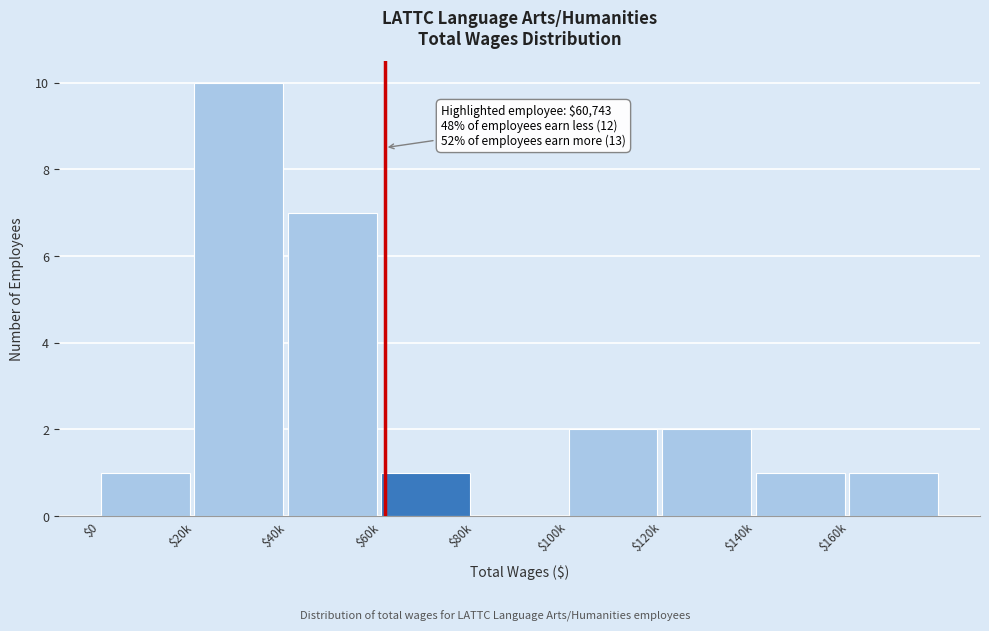

Where is the data nearest to the value 5?

$40k